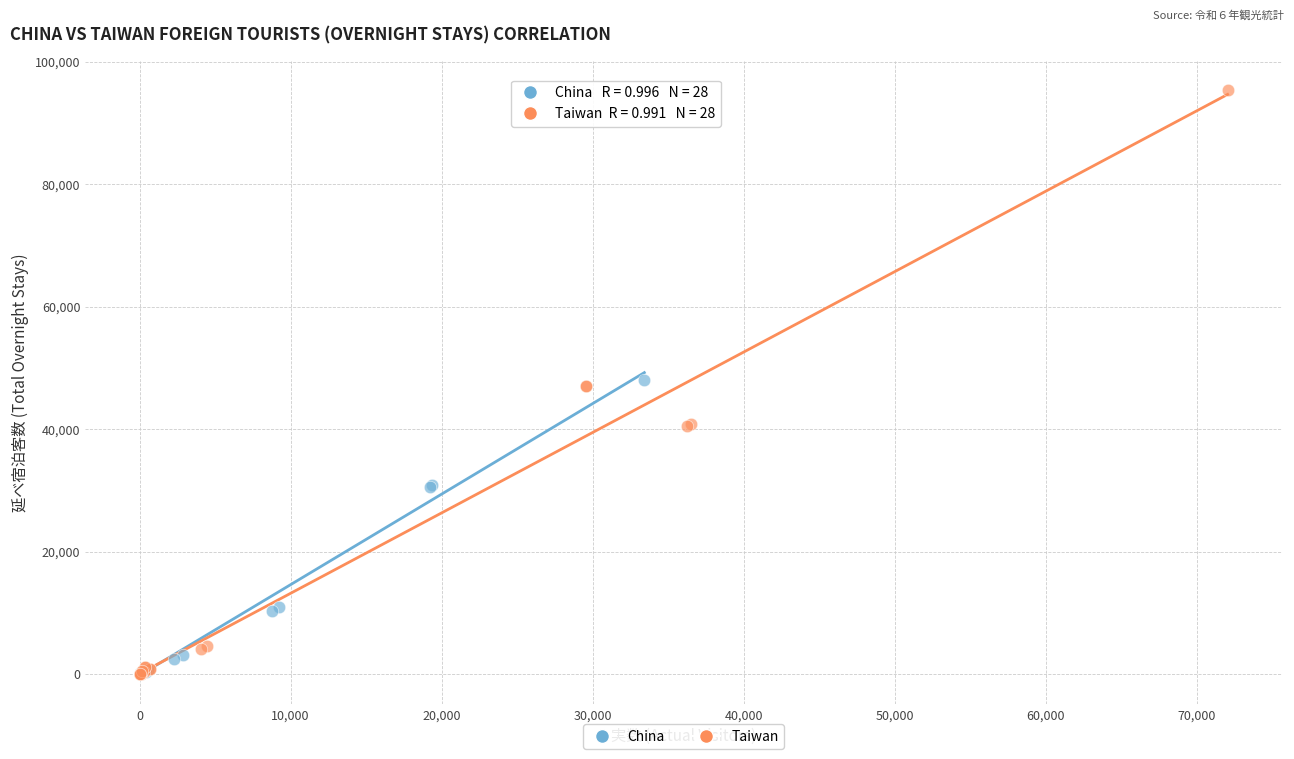

Which series reaches the maximum Y coordinate?

Taiwan